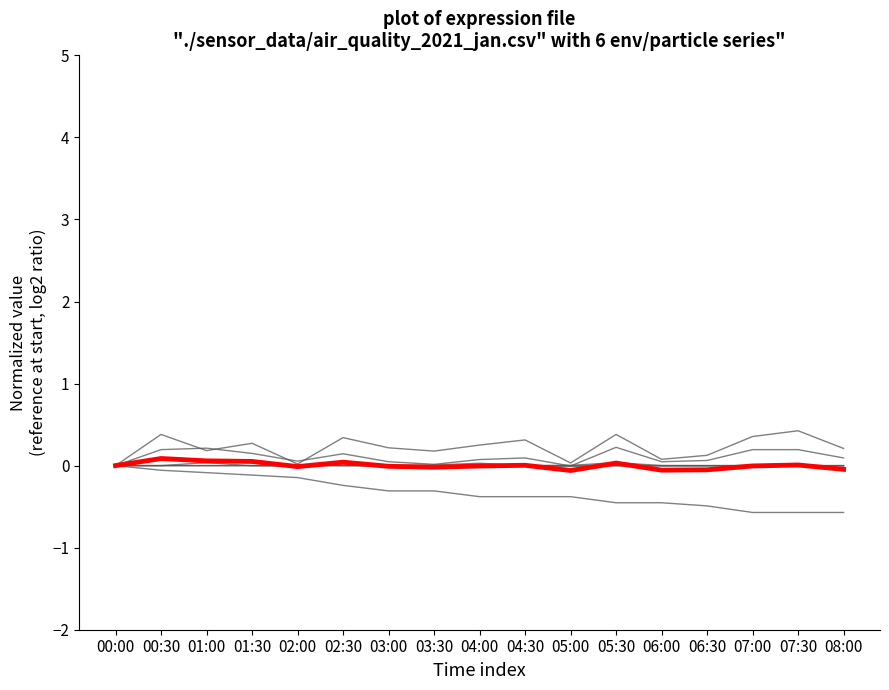

How many lines are shown in the chart?

7